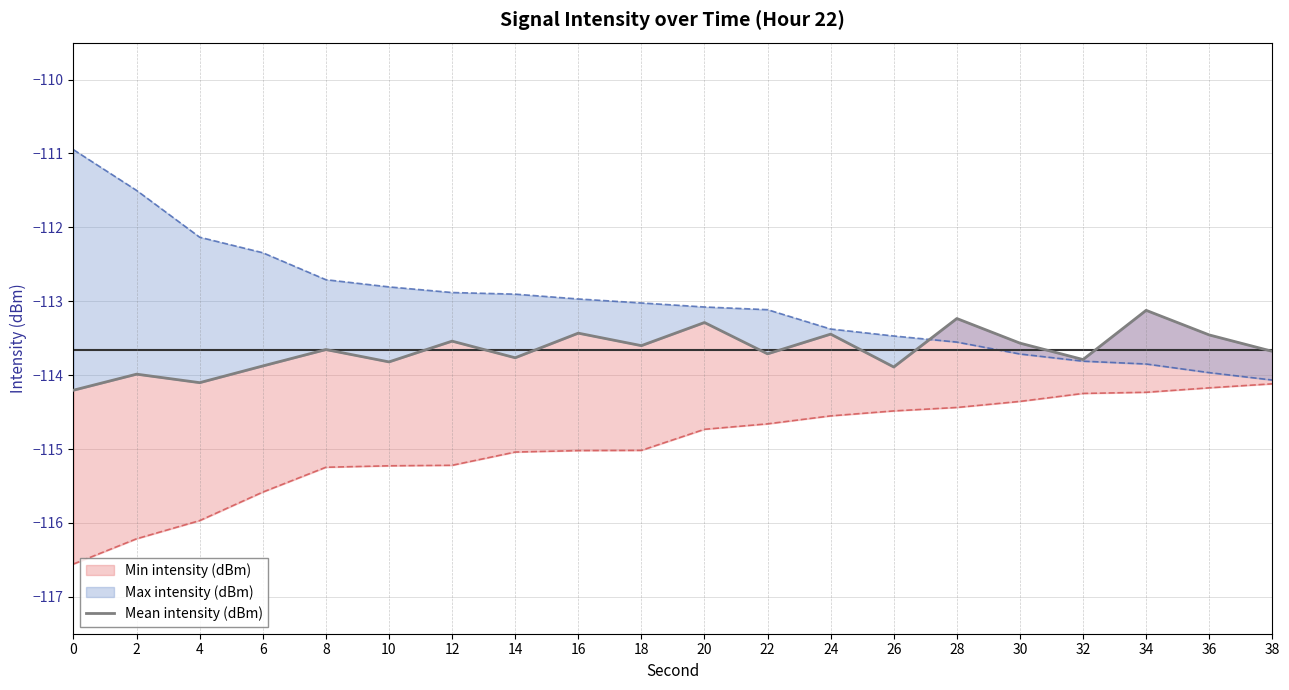

Read the value at 34.

-113.1